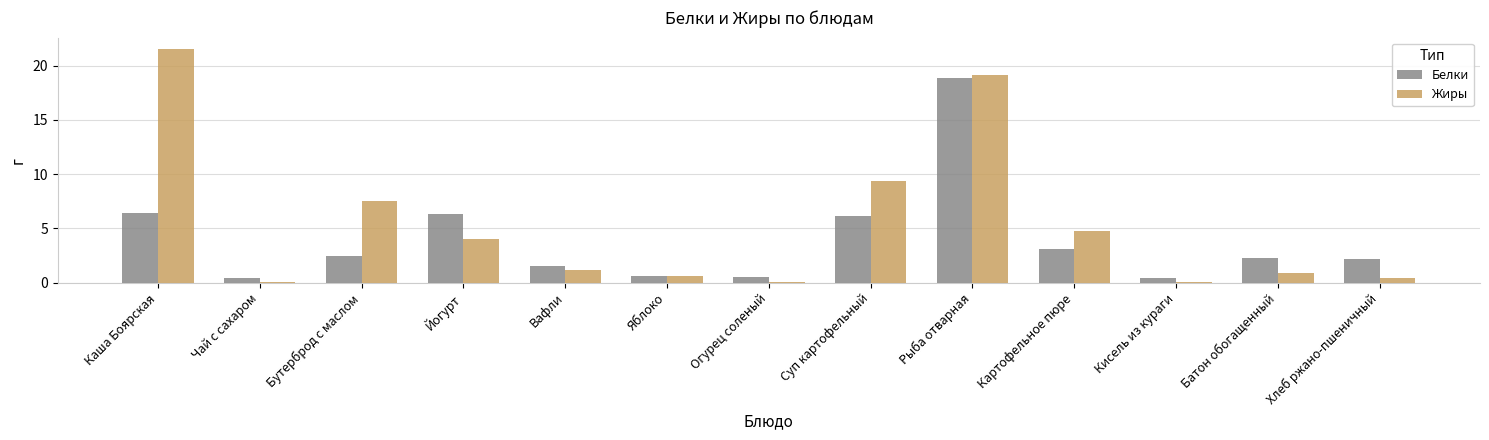

Where is Жиры nearest to the value 10?

Суп картофельный